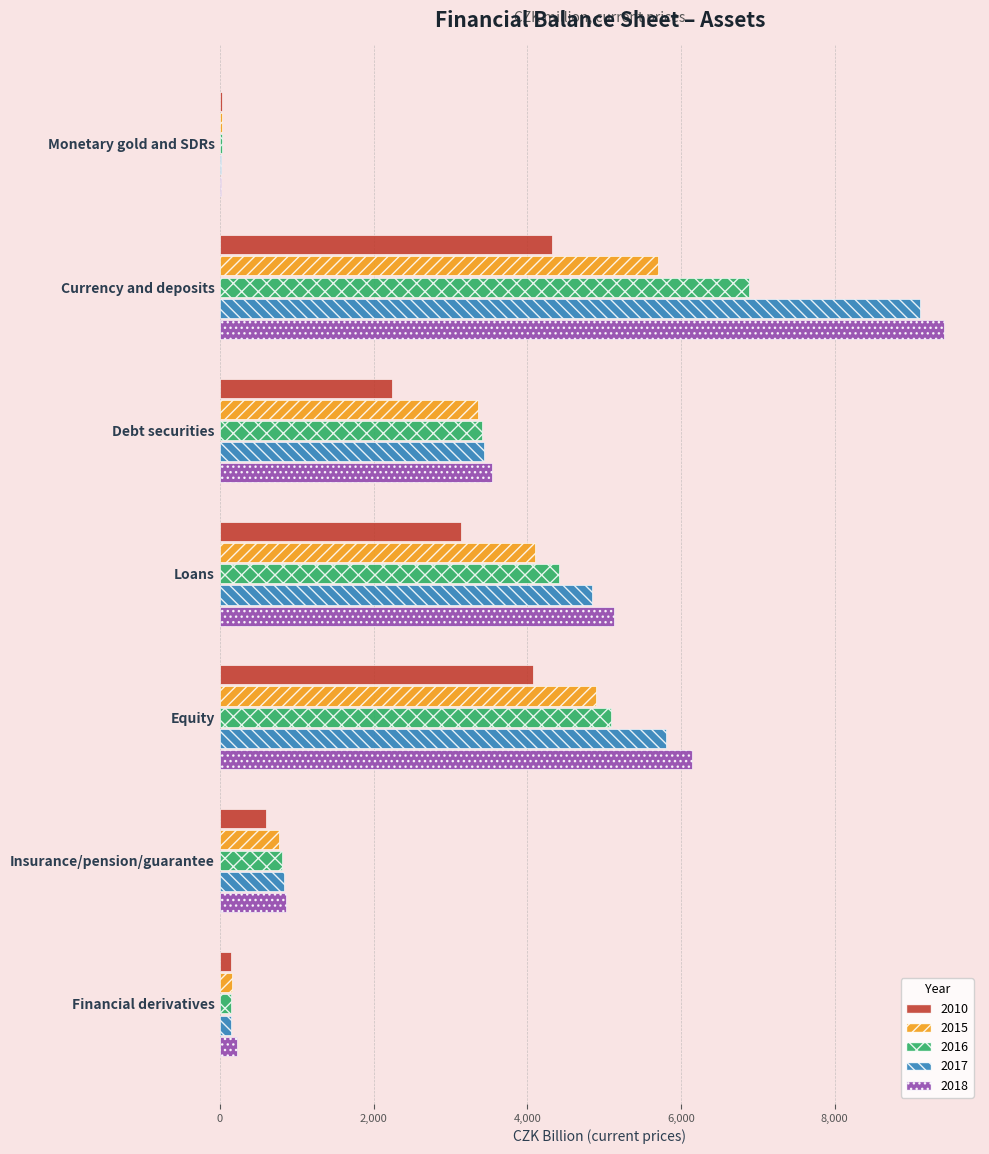

What is the approximate value of 2015 at Currency and deposits?

5695.6